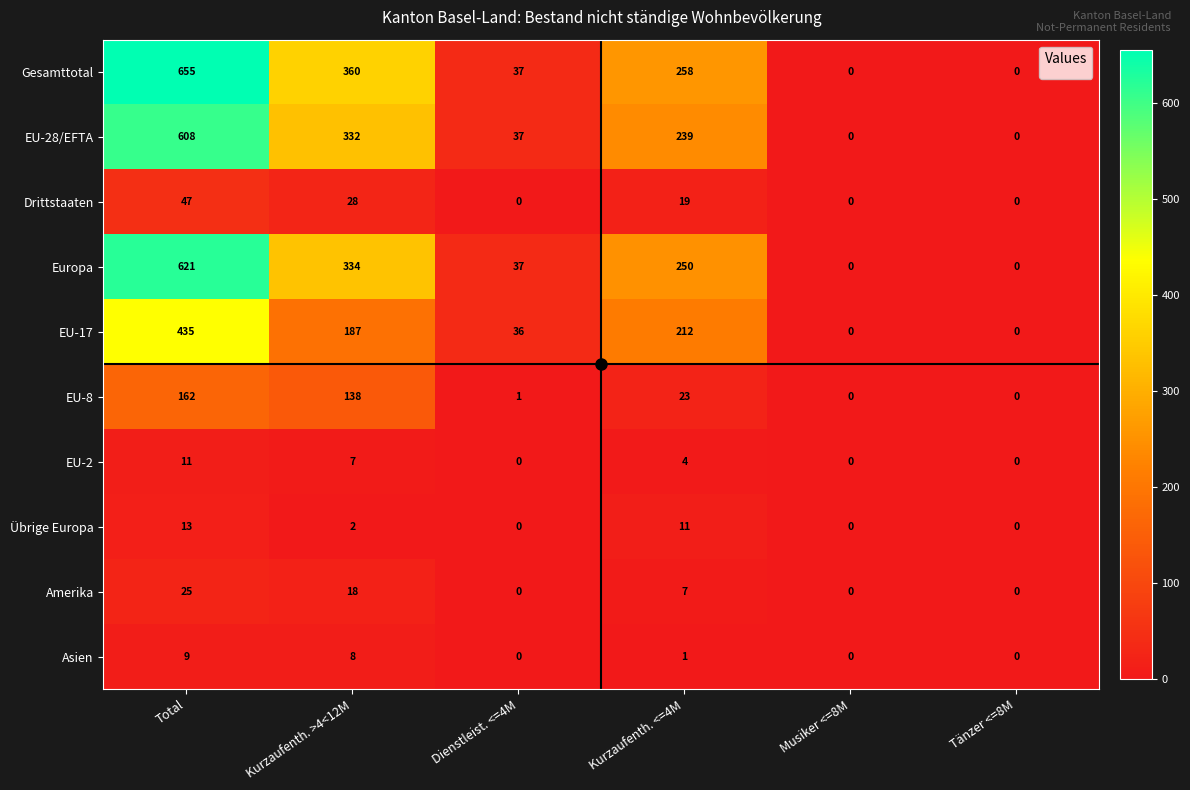

True or false: EU-2 has a value of 11 at Total.

True